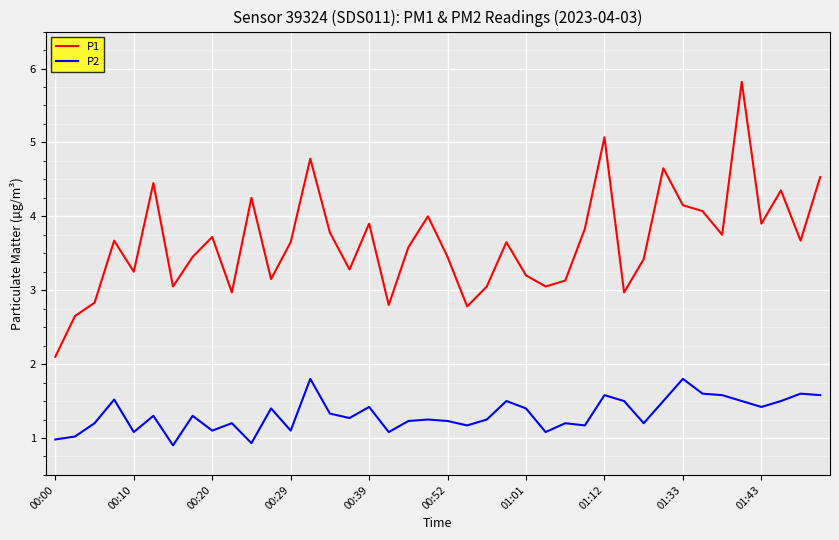

Rank the series by their maximum value, from highest to lowest.

P1, P2